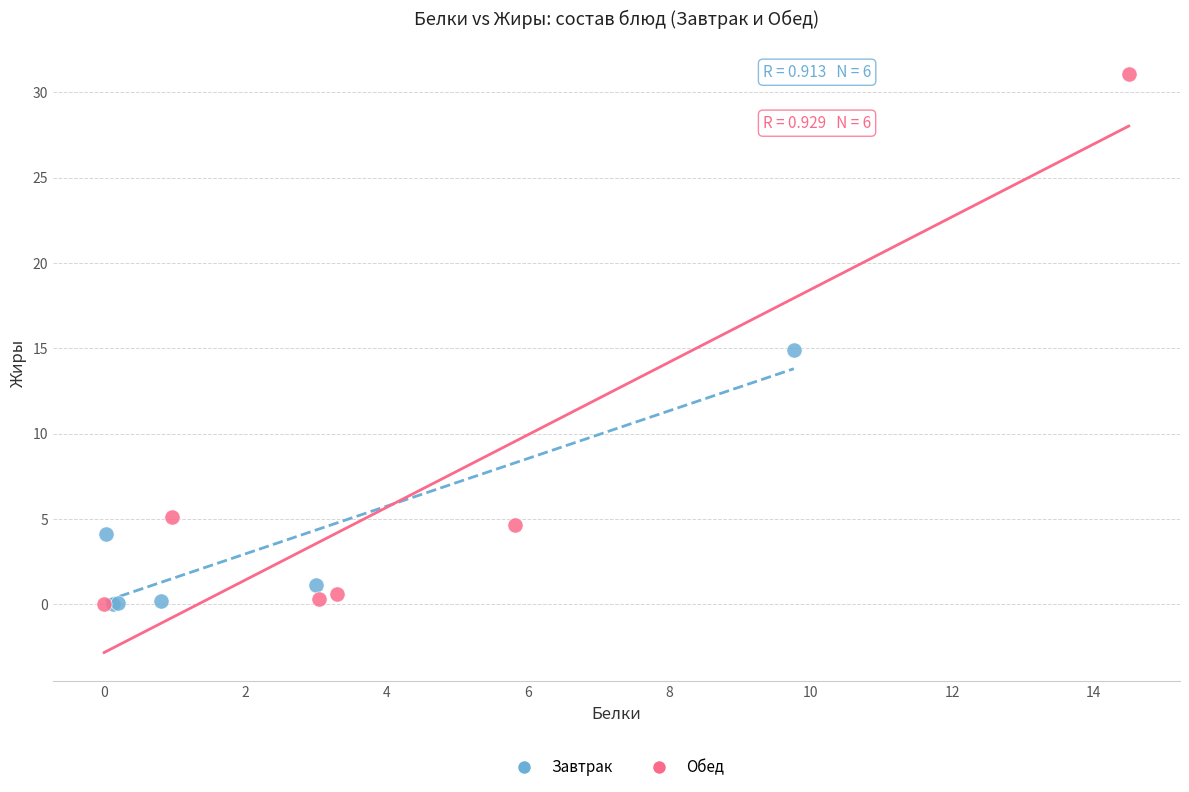

Which series has the largest Y range (max minus min)?

Обед